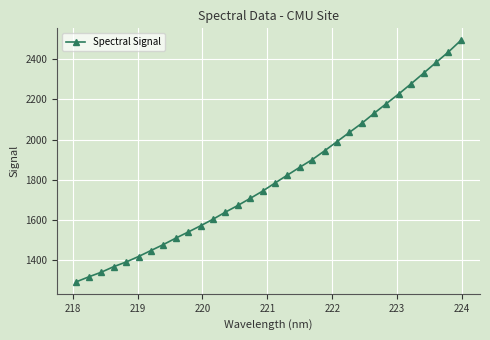

How many values are below 1784?

16